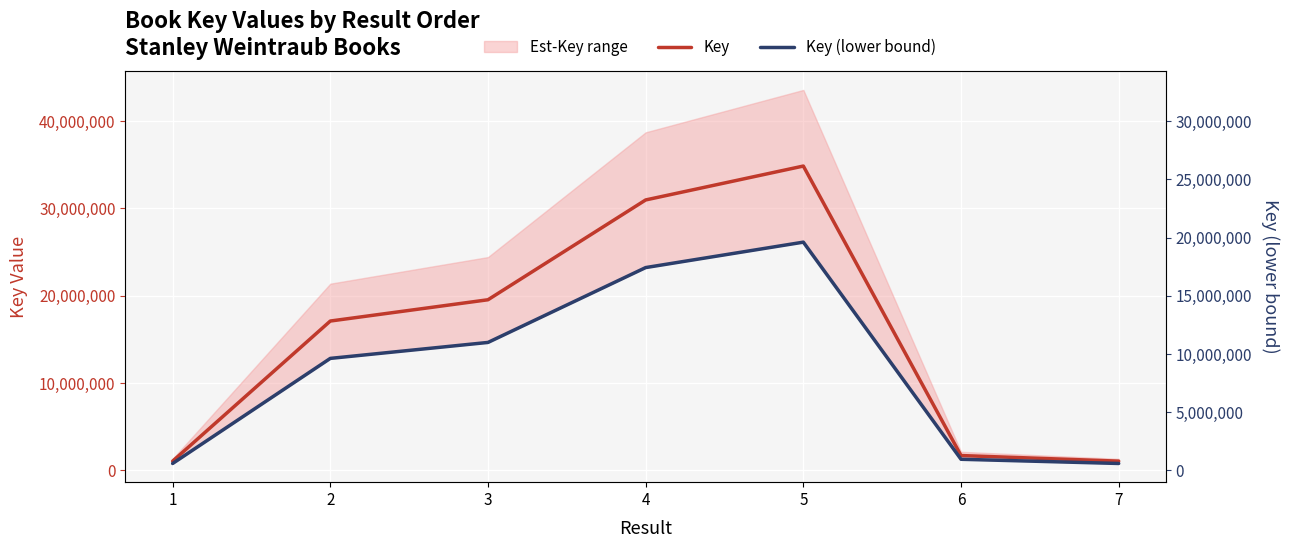

Reading left to right, list all the values displayed in this chart.

Key: 1=1064725.0	2=17111153.0	3=19547715.0	4=30977022.0	5=34858873.0	6=1708070.0	7=1067263.0
Key (lower bound): 1=798543.8	2=12833364.8	3=14660786.2	4=23232766.5	5=26144154.8	6=1281052.5	7=800447.2